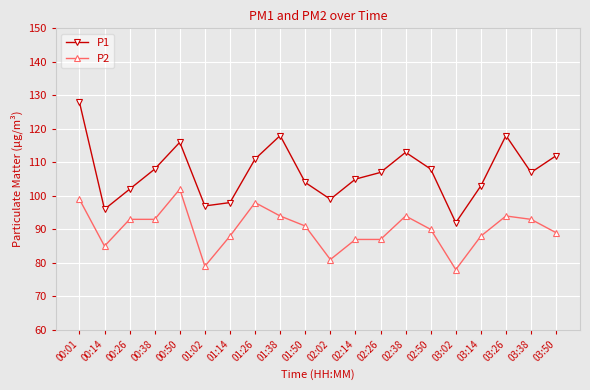

What is the minimum value shown in the chart?

78